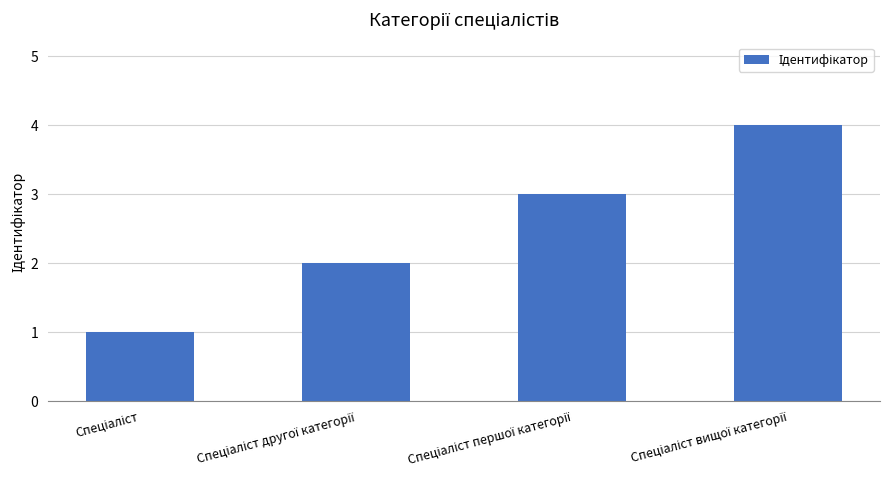

What is the sum of all values?

10